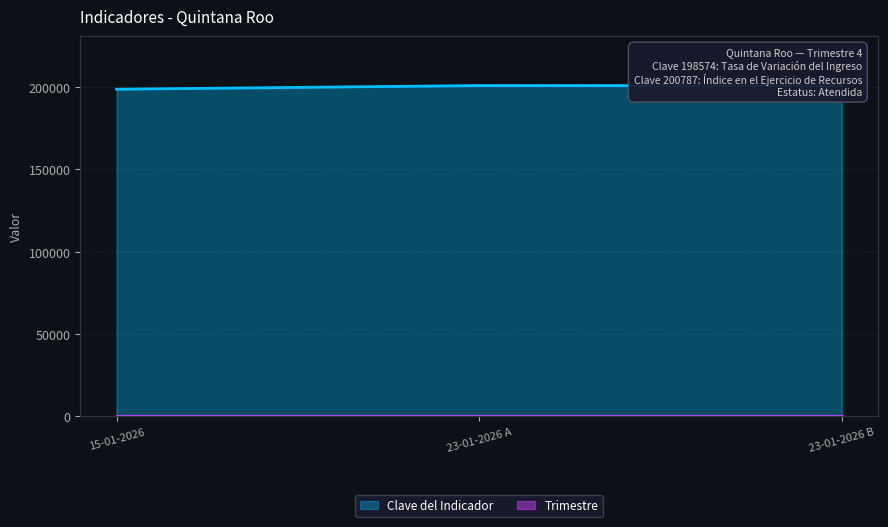

Which has a higher value, 23-01-2026 A or 23-01-2026 B?

23-01-2026 A